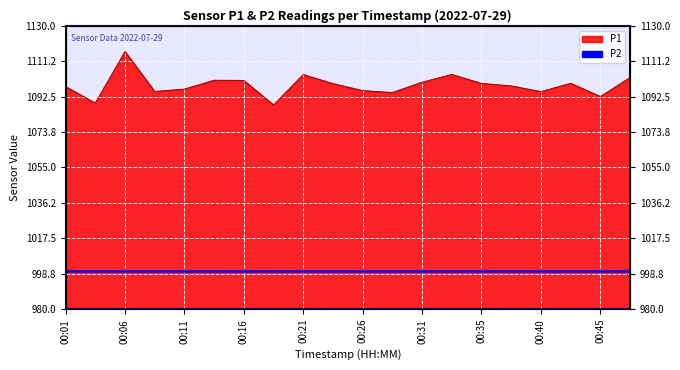

What is the change in value from 00:08 to 00:23?

+4.2